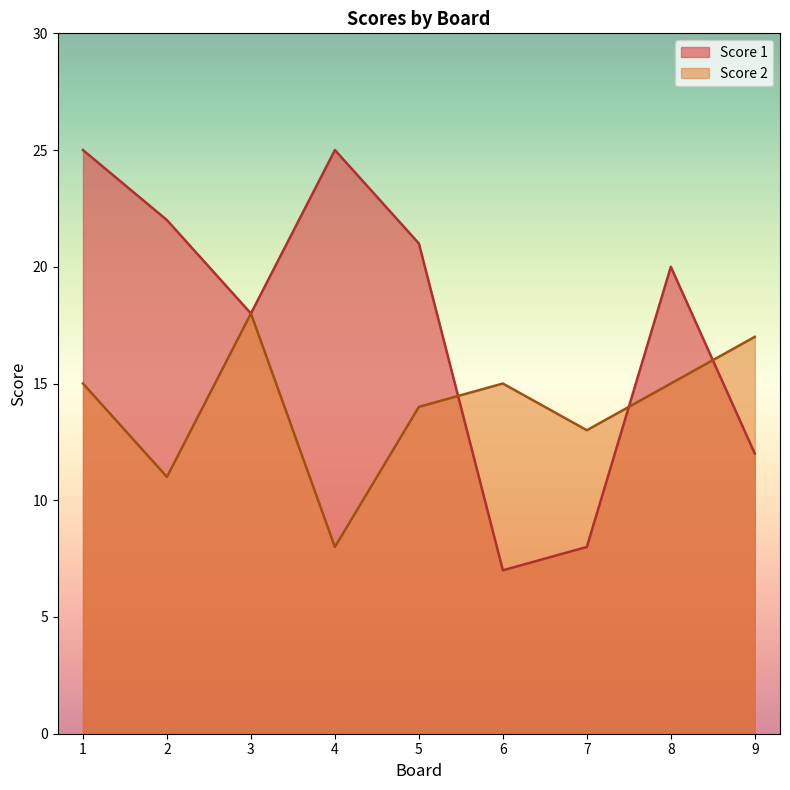

List the series in order of their peak value, highest first.

Score 1, Score 2